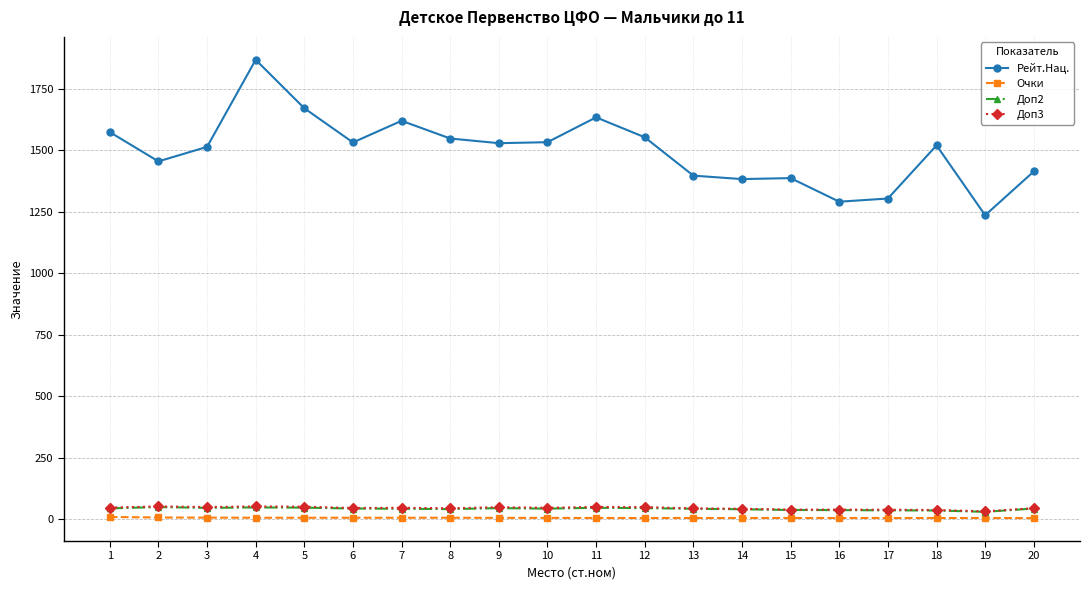

How many distinct data groups are displayed?

4